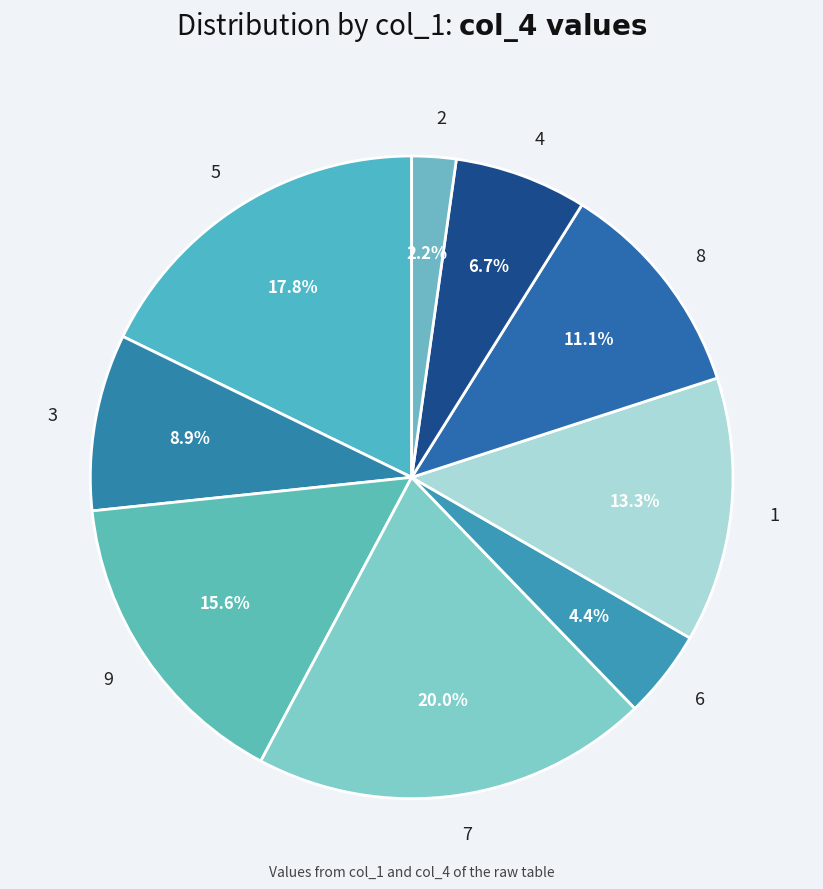

To the nearest percent, what is the difference between the largest and smallest slice percentages?

18%